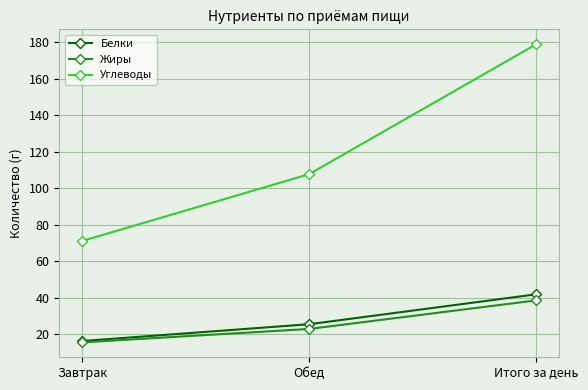

What is the approximate value of Белки at Обед?

25.6